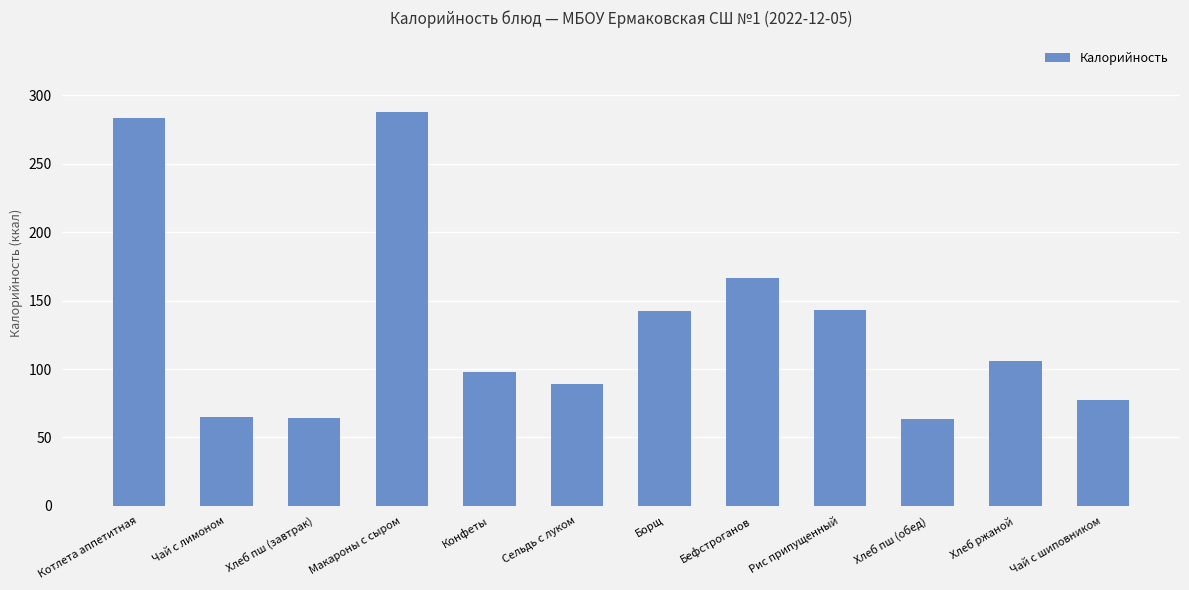

At which label is the value closest to 175?

Бефстроганов